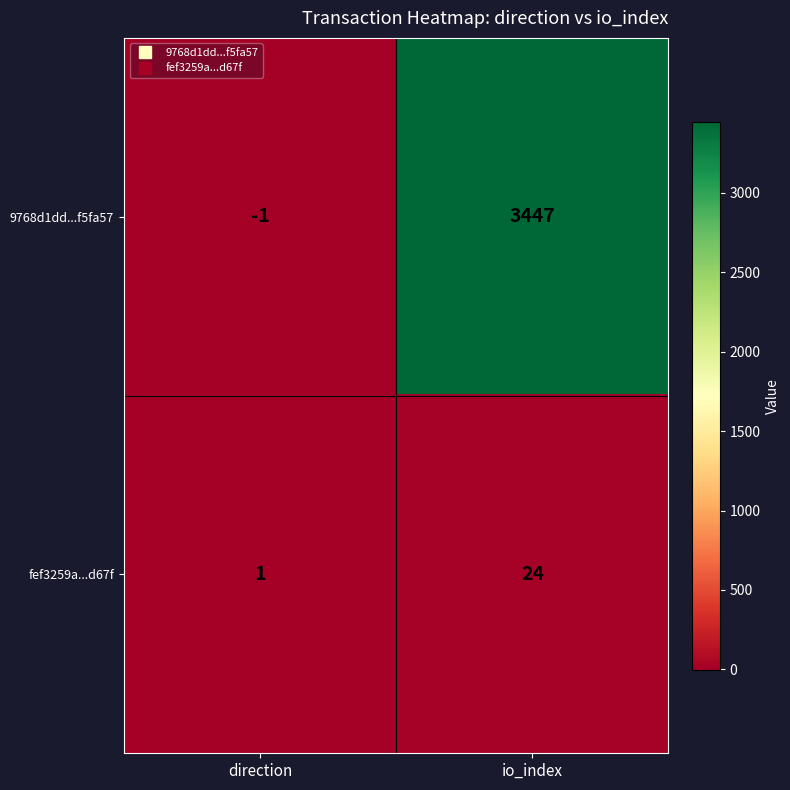

At which label is fef3259a...d67f closest to 12?

direction